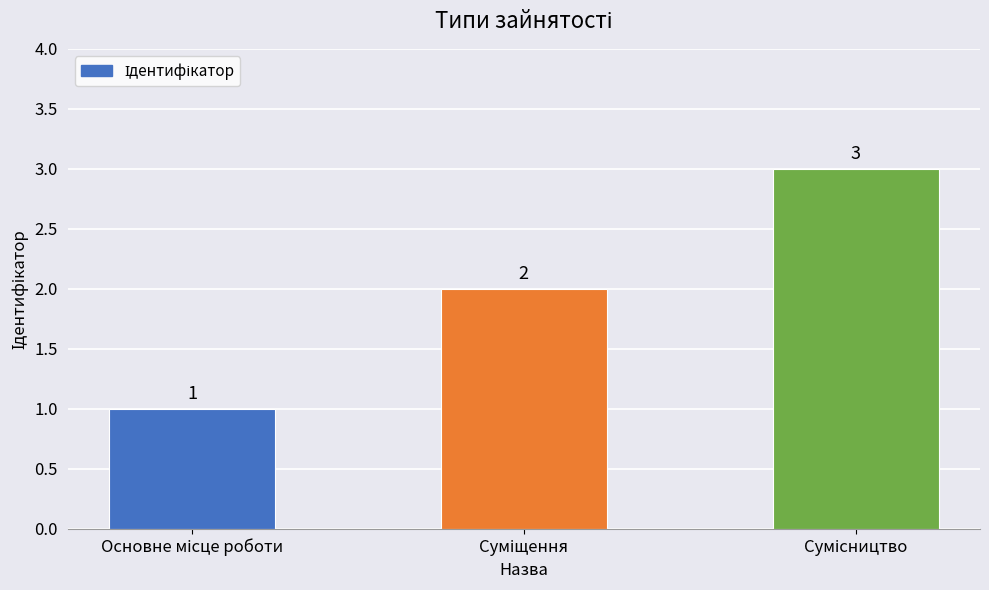

What is the difference between the second highest and minimum values?

1